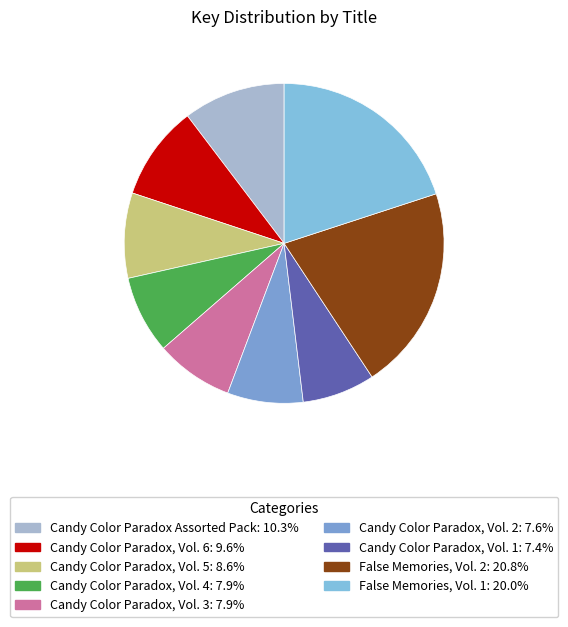

To the nearest percent, what is the difference between the largest and smallest slice percentages?

13%